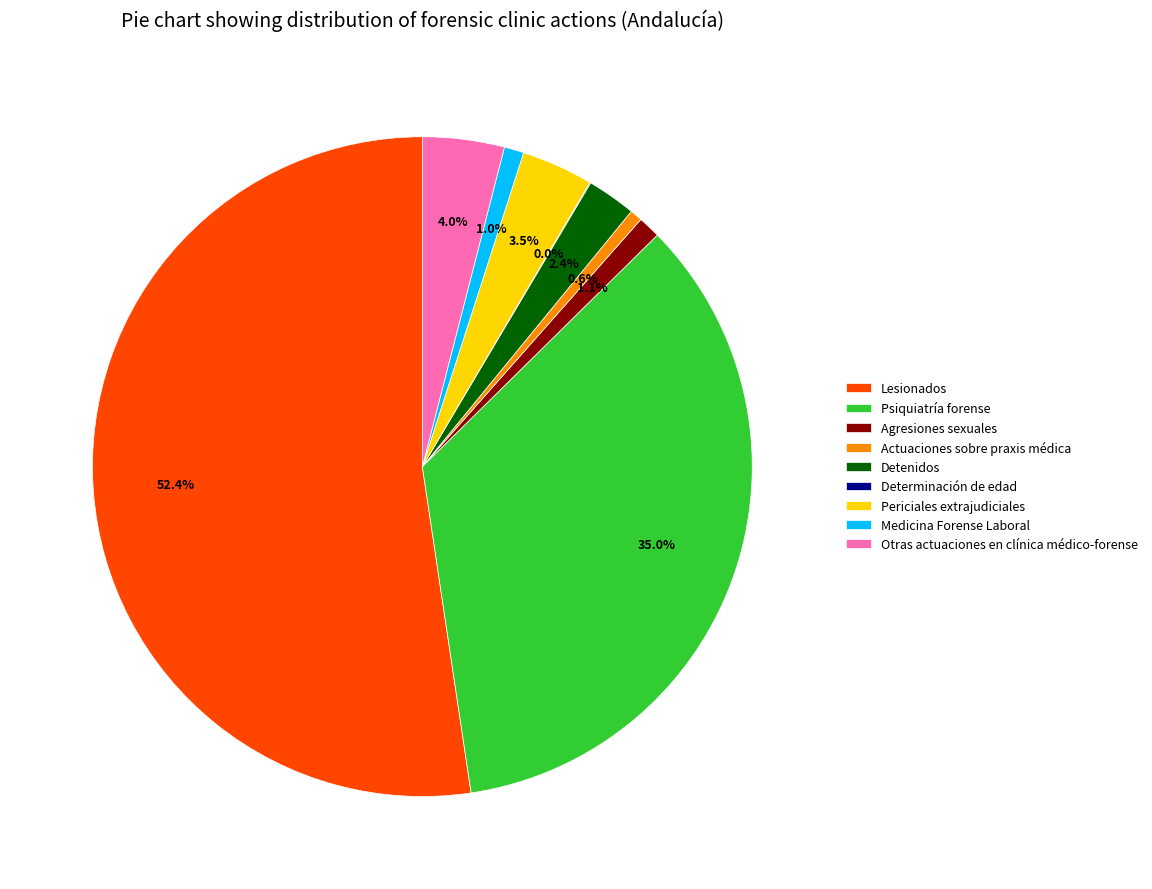

Which category has the biggest portion of the pie?

Lesionados